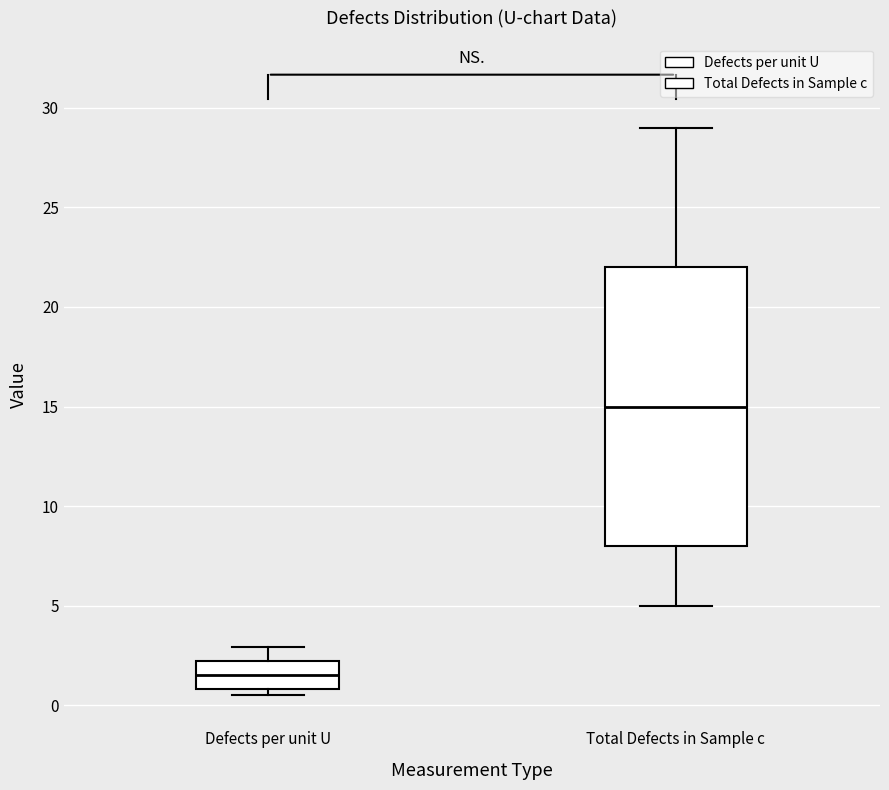

Reading left to right, transcribe this box plot: for each box, give where its median line is, the range the box spans, and where its two whiskers end, as read against the y-axis. The values are not printed on the chart, so give them approximately, as read against the axis.

Defects per unit U: median 1.5, box 1.0 to 2.0, whiskers 0.5 to 3.0
Total Defects in Sample c: median 15.0, box 8.0 to 22.0, whiskers 5.0 to 29.0